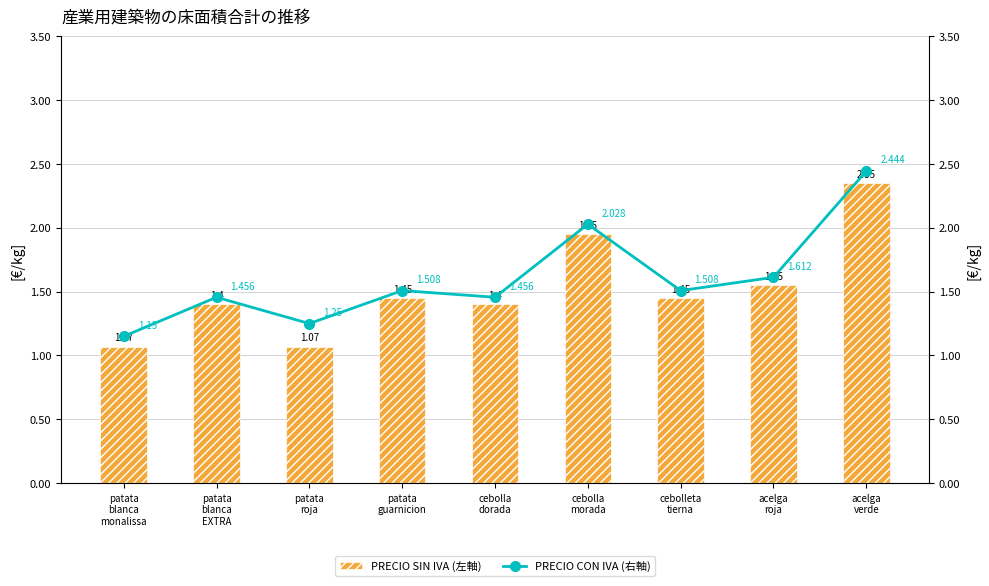

Which series has the widest spread of values?

PRECIO CON IVA (右軸)